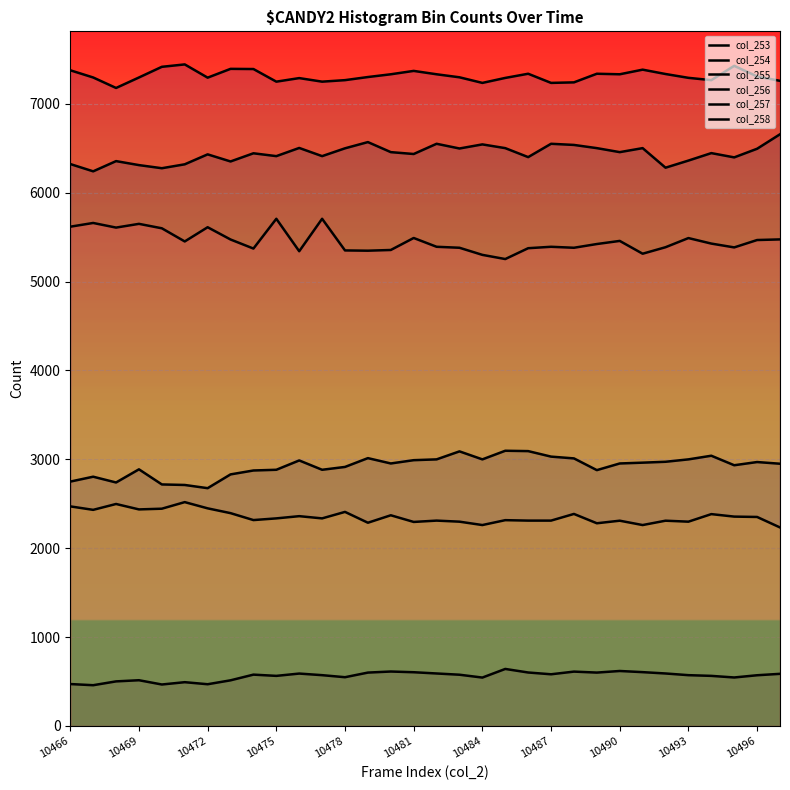

Is it true that col_255 equals 6311 at 10469?

True